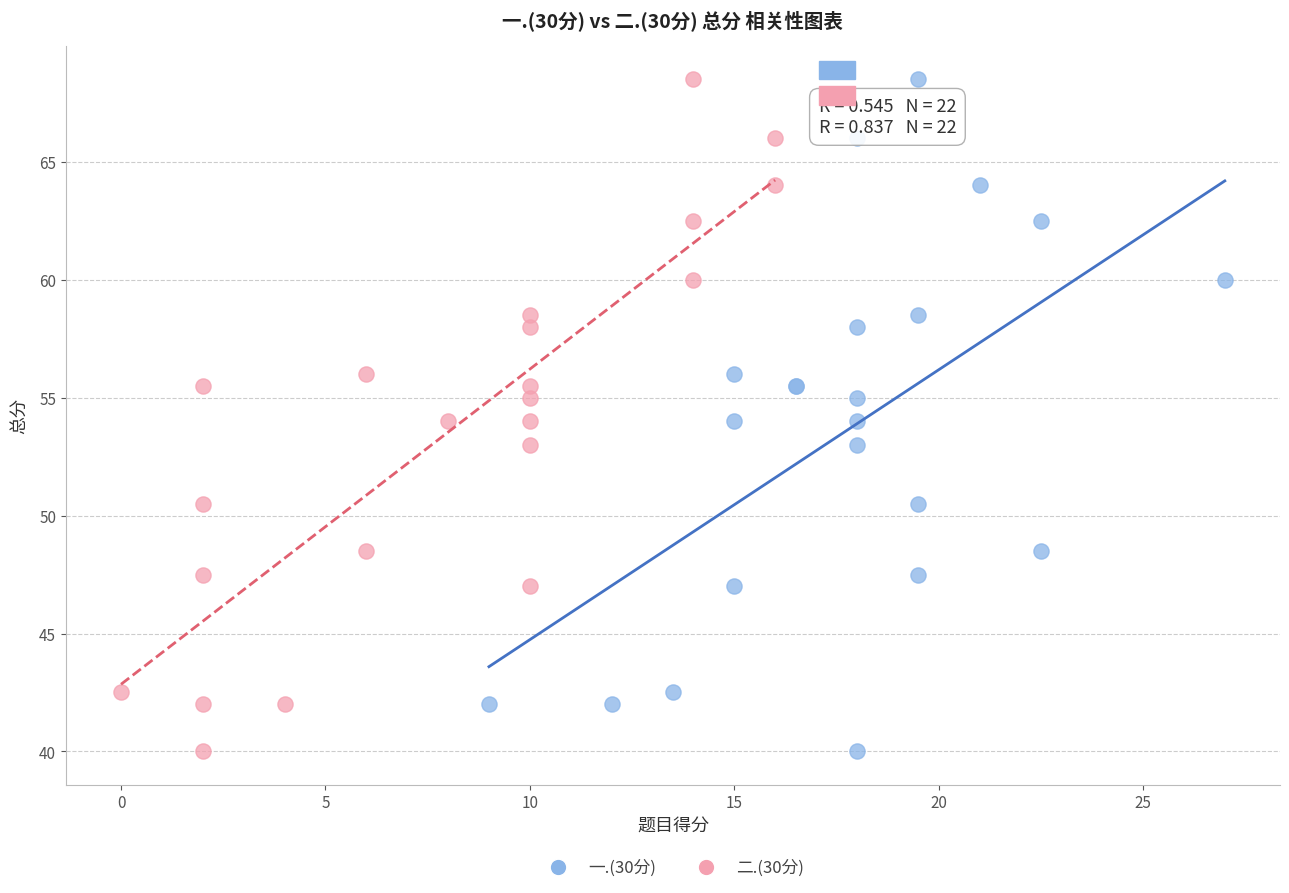

What are all the series names shown in the legend?

一.(30分), 二.(30分)